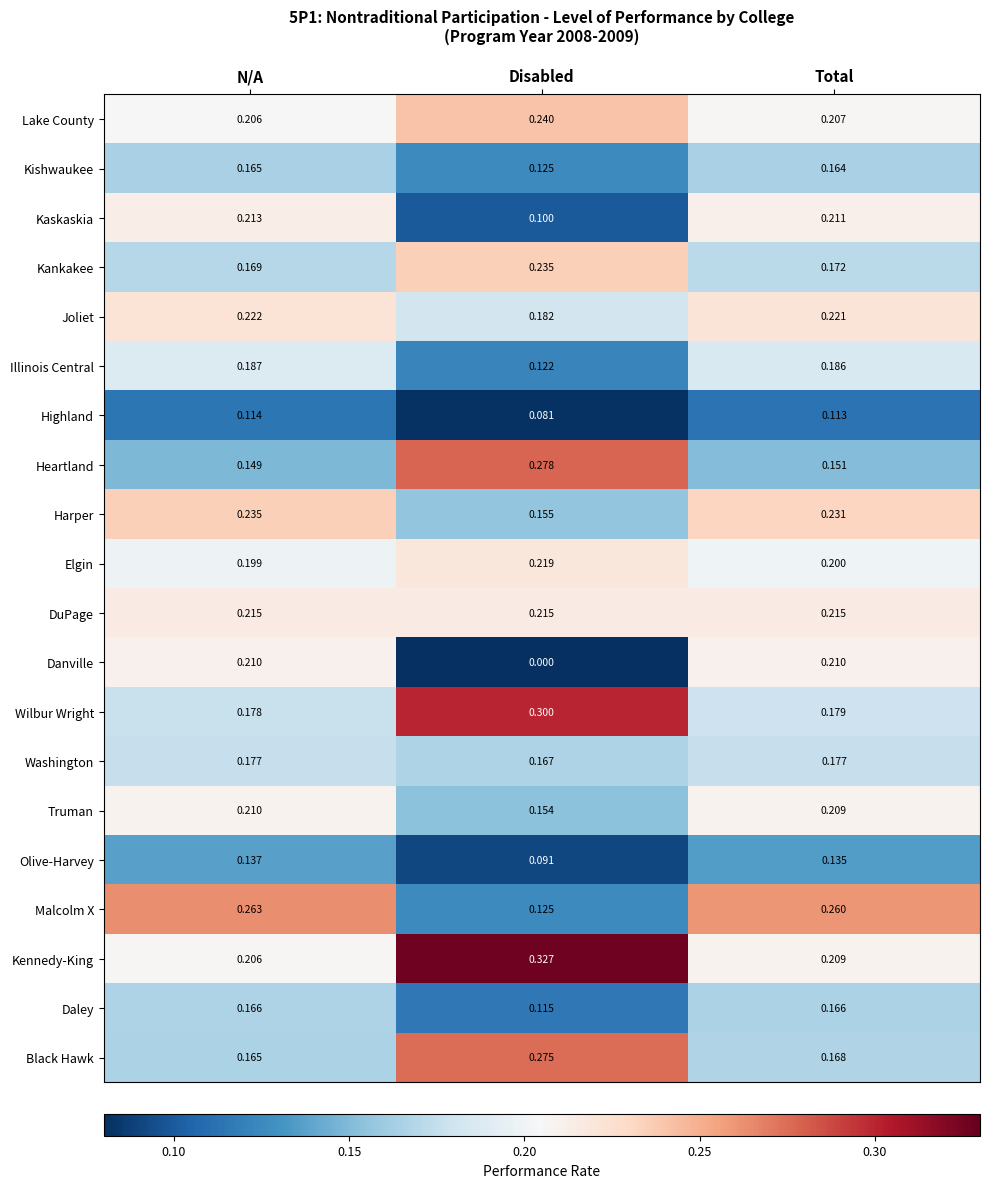

What is the total value across all series at N/A?

3.8